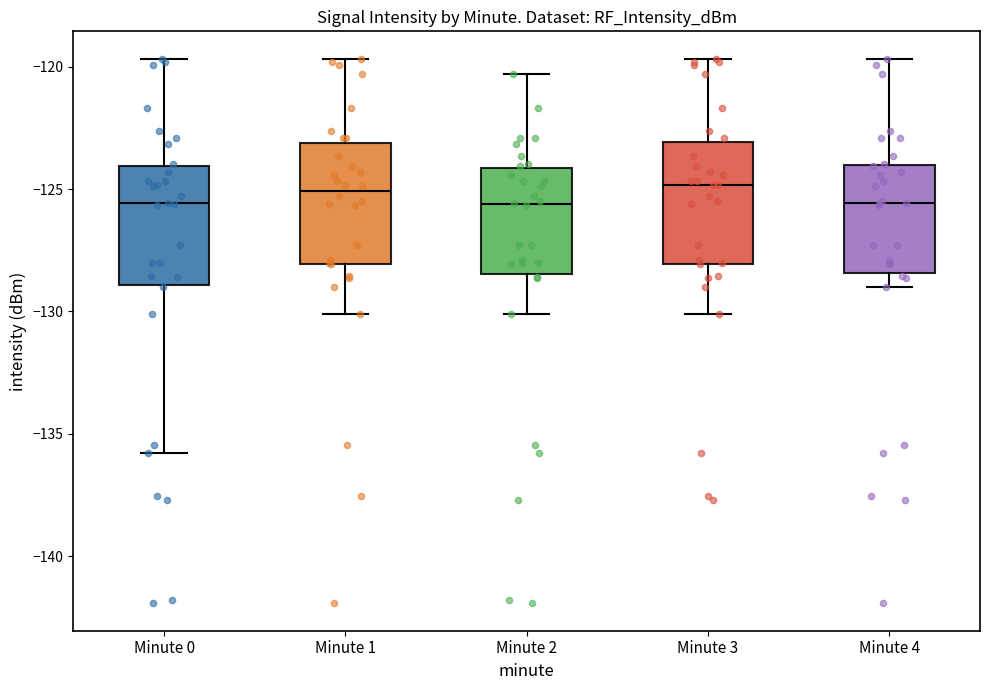

Reading left to right, read every box against the y-axis: the position of its median line, the range the box covers, and the ends of its whiskers. The values are not printed on the chart, so give them approximately, as read against the axis.

Minute 0: median -125.5, box -129.0 to -124.0, whiskers -136.0 to -119.5
Minute 1: median -125.0, box -128.0 to -123.0, whiskers -130.0 to -119.5
Minute 2: median -125.5, box -128.5 to -124.0, whiskers -130.0 to -120.5
Minute 3: median -125.0, box -128.0 to -123.0, whiskers -130.0 to -119.5
Minute 4: median -125.5, box -128.5 to -124.0, whiskers -129.0 to -119.5